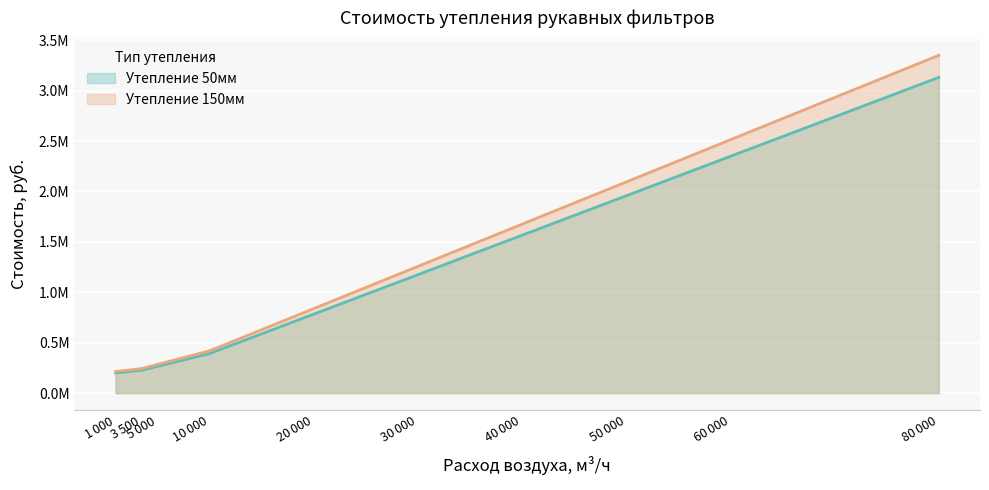

True or false: Утепление 50мм and Утепление 150мм intersect in this chart.

False